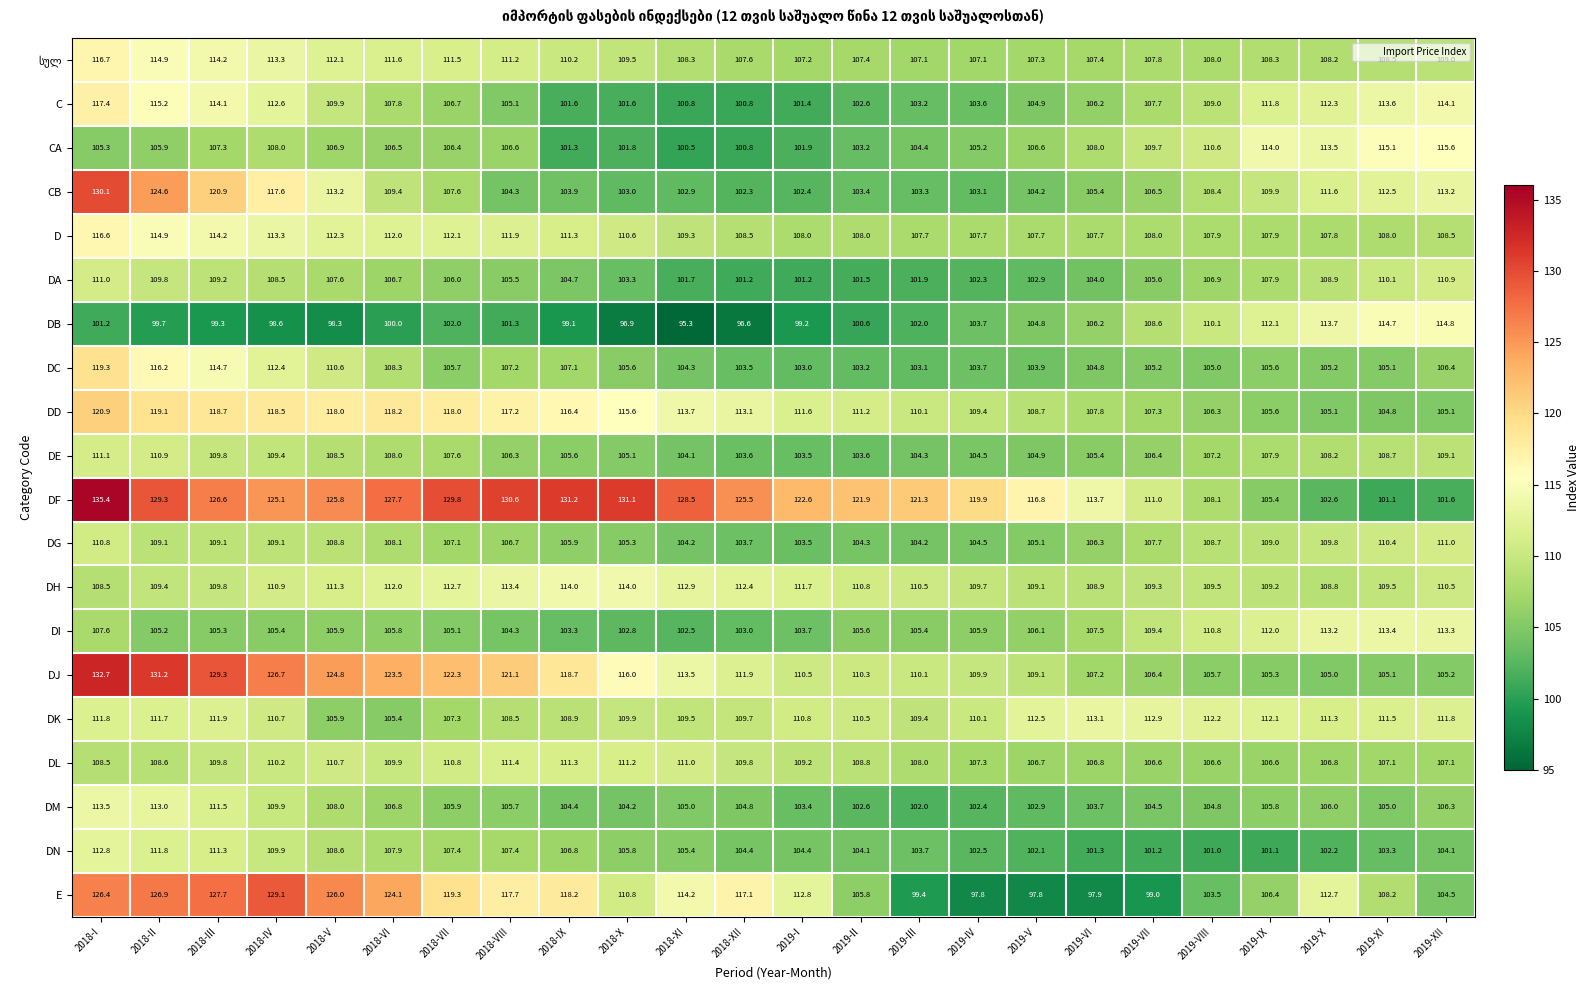

Which series changed the most between 2018-VI and 2019-XI?

DF